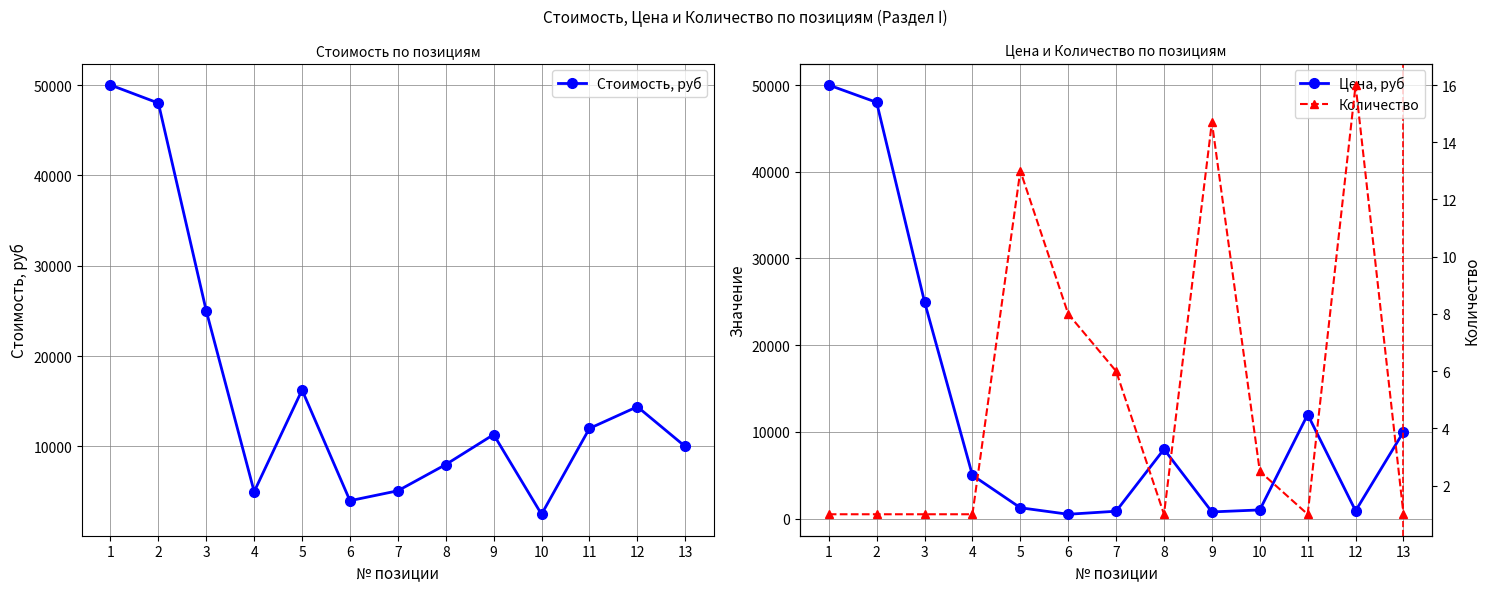

What is the difference between the maximum and minimum values in the Стоимость, руб series?

47500